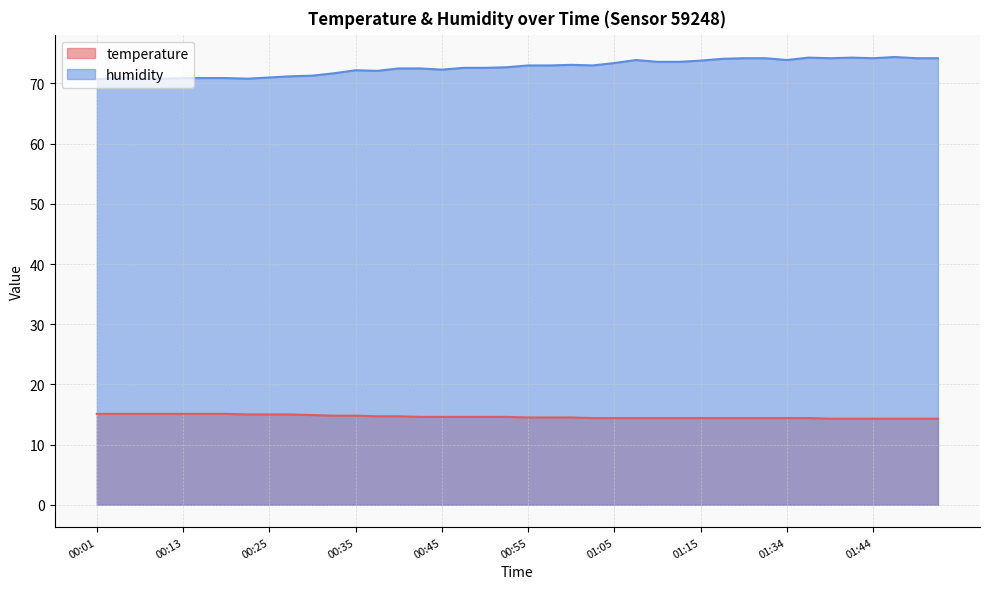

True or false: temperature and humidity cross at least once.

False